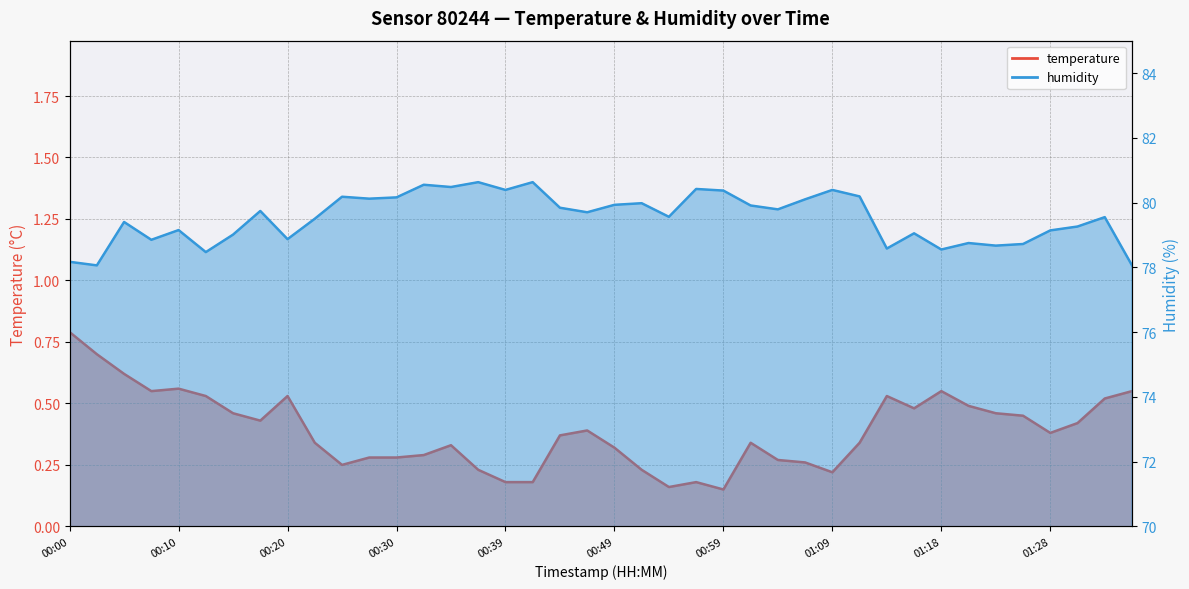

The value of temperature at 00:25 is 0.2. True or false?

True